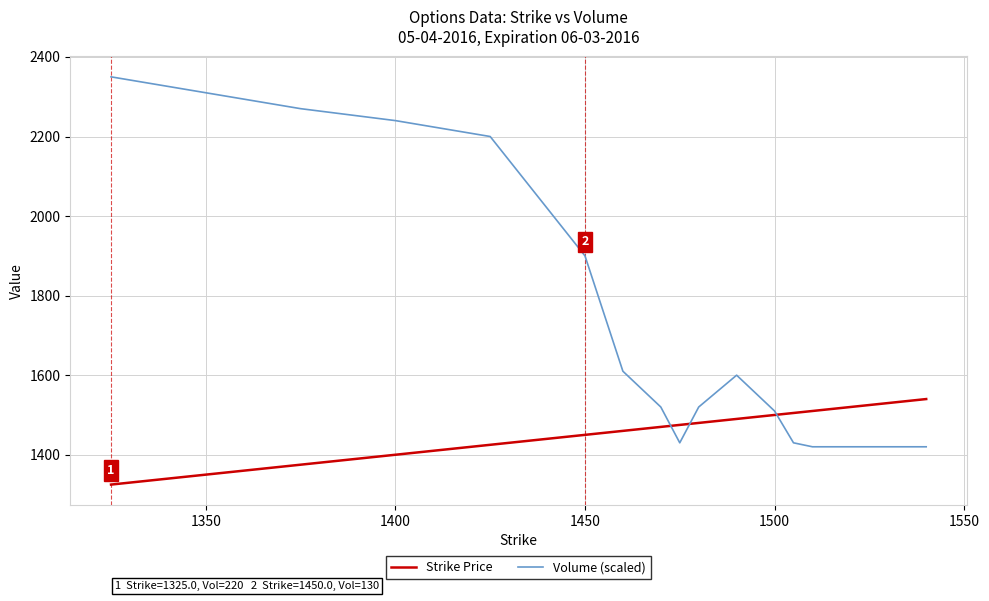

Rank the series by their maximum value, from highest to lowest.

Volume (scaled), Strike Price